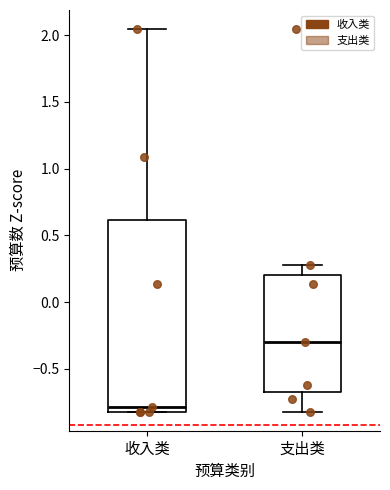

Reading left to right, read every box against the y-axis: the position of its median line, the range the box covers, and the ends of its whiskers. The values are not printed on the chart, so give them approximately, as read against the axis.

收入类: median -0.80 (just above the box's lower edge), box -0.80 to 0.60, whiskers -0.80 to 2.05
支出类: median -0.30, box -0.65 to 0.20, whiskers -0.80 to 0.30